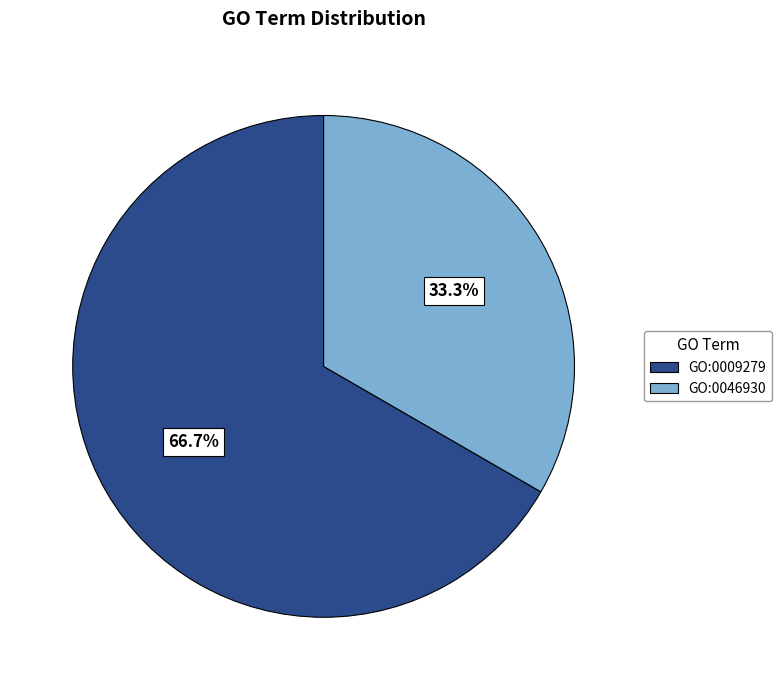

Which category has the smallest portion of the pie?

GO:0046930